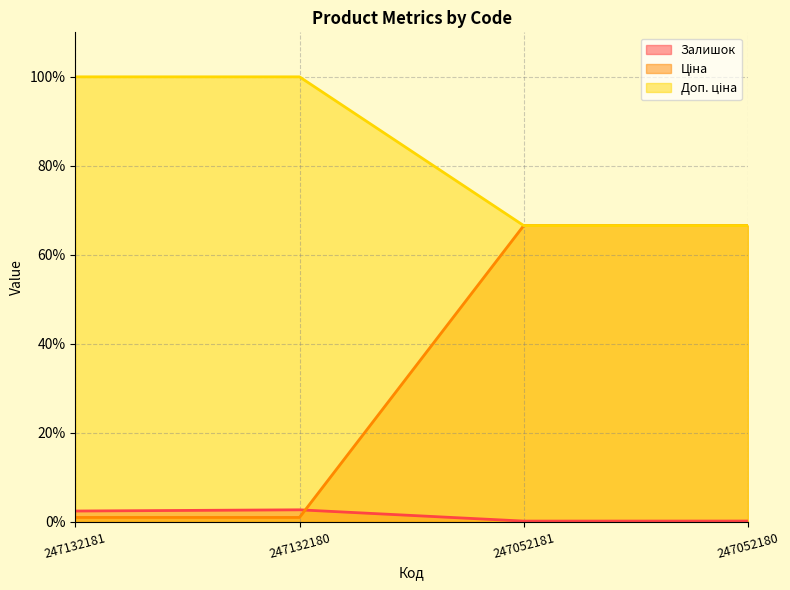

Which series has the widest spread of values?

Ціна